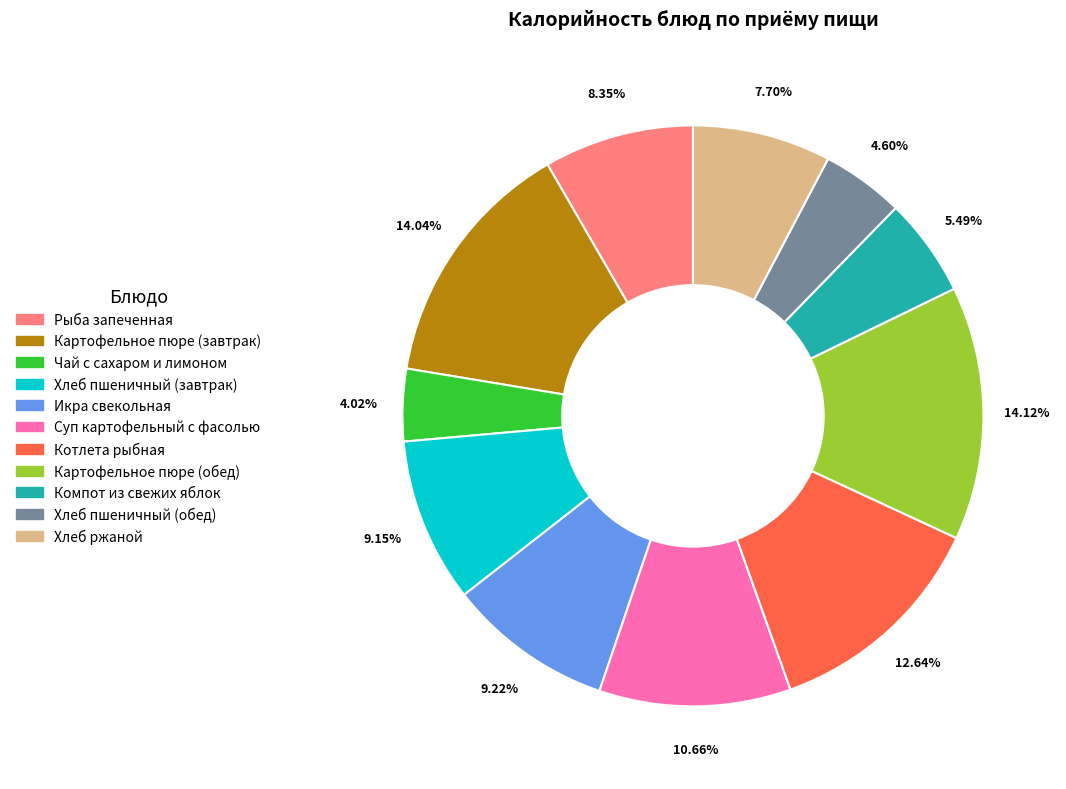

Does Котлета рыбная represent more than half of the total?

No